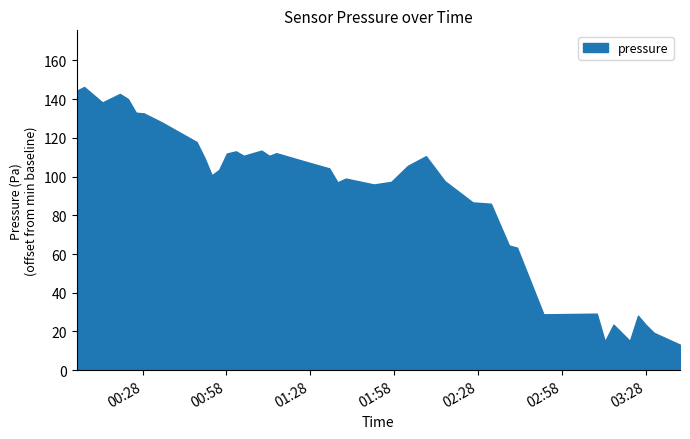

Where does the data first go above 101804?

2023-02-17T00:04:23